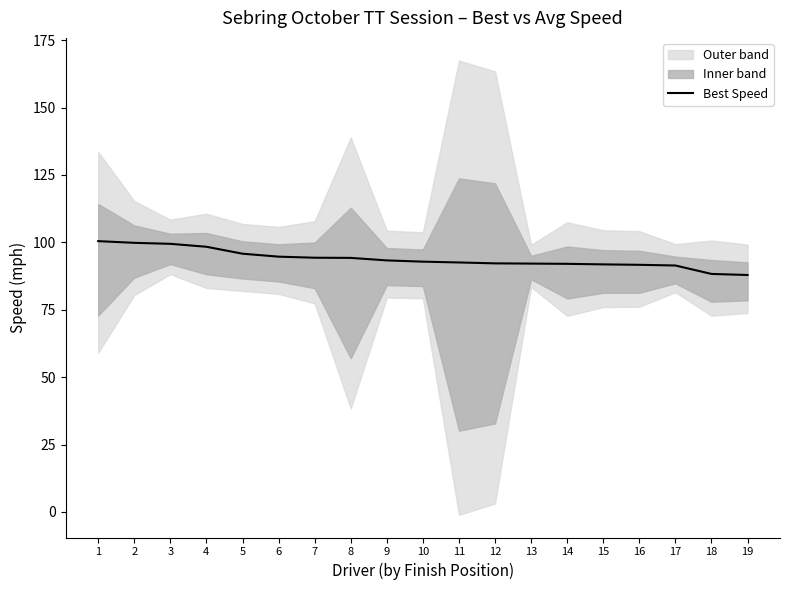

Rank the categories by value from lowest to highest.

19, 18, 17, 16, 15, 14, 13, 12, 11, 10, 9, 8, 7, 6, 5, 4, 3, 2, 1